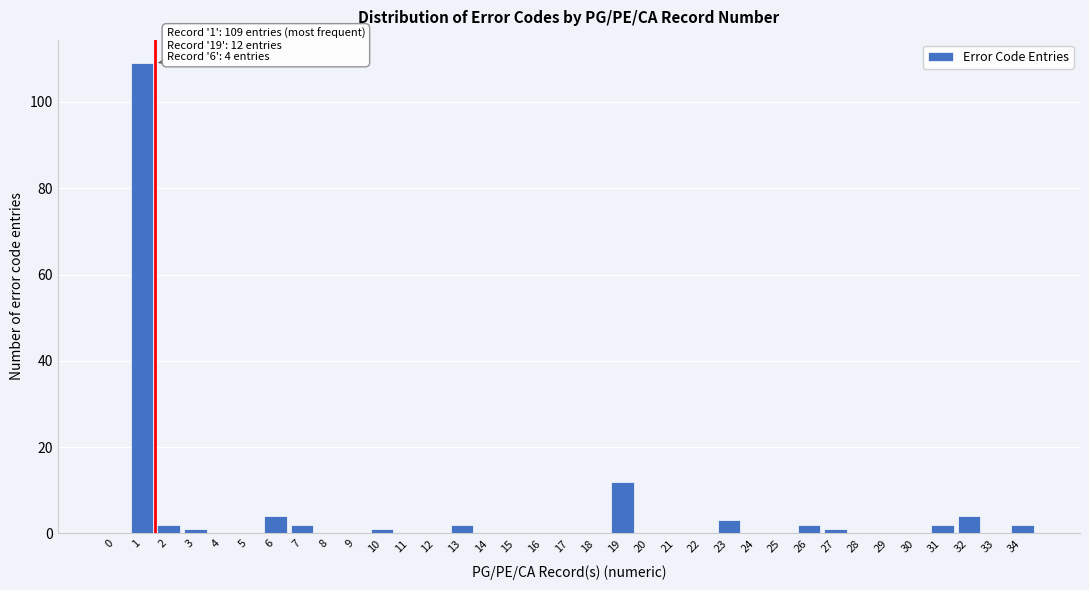

At which label is the value closest to 54?

19